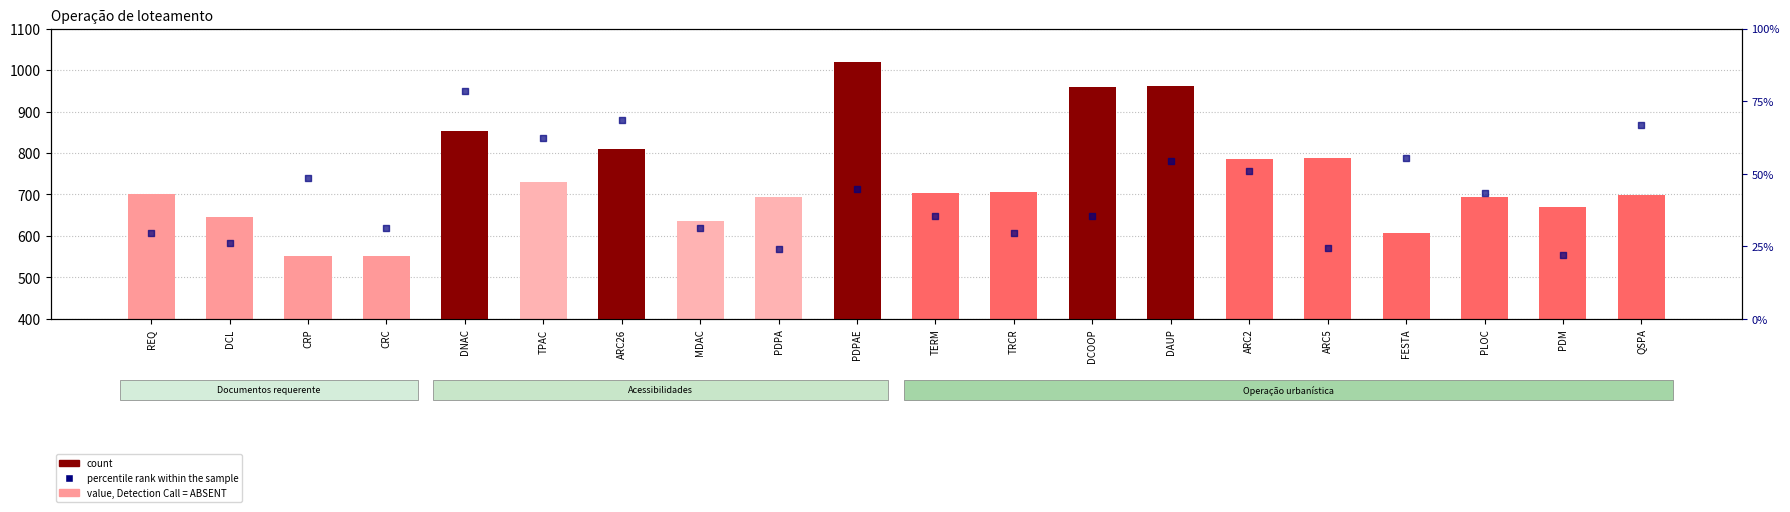

Is the value of percentile rank within the sample at PDM greater than the value of count at TERM?

No